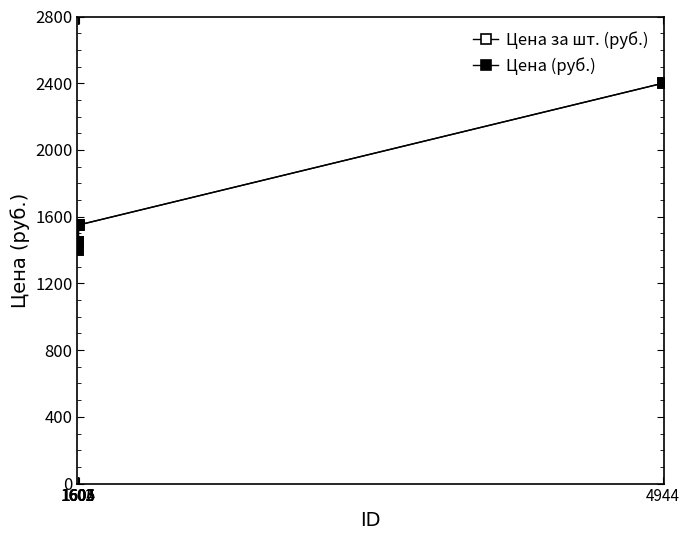

Is this an area chart (filled region under the line)?

No